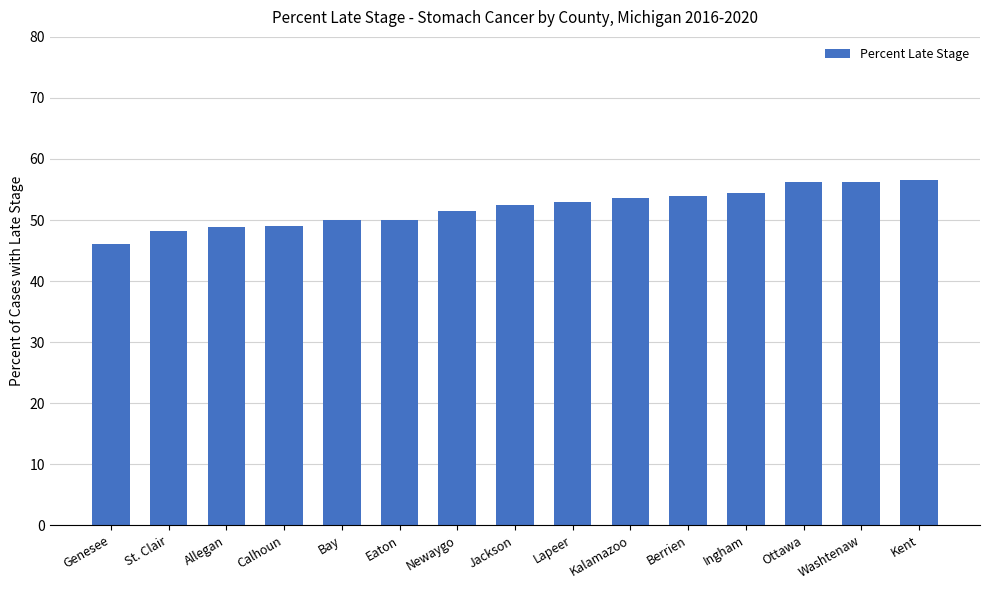

What is the label of the 7th bar from the right?

Lapeer